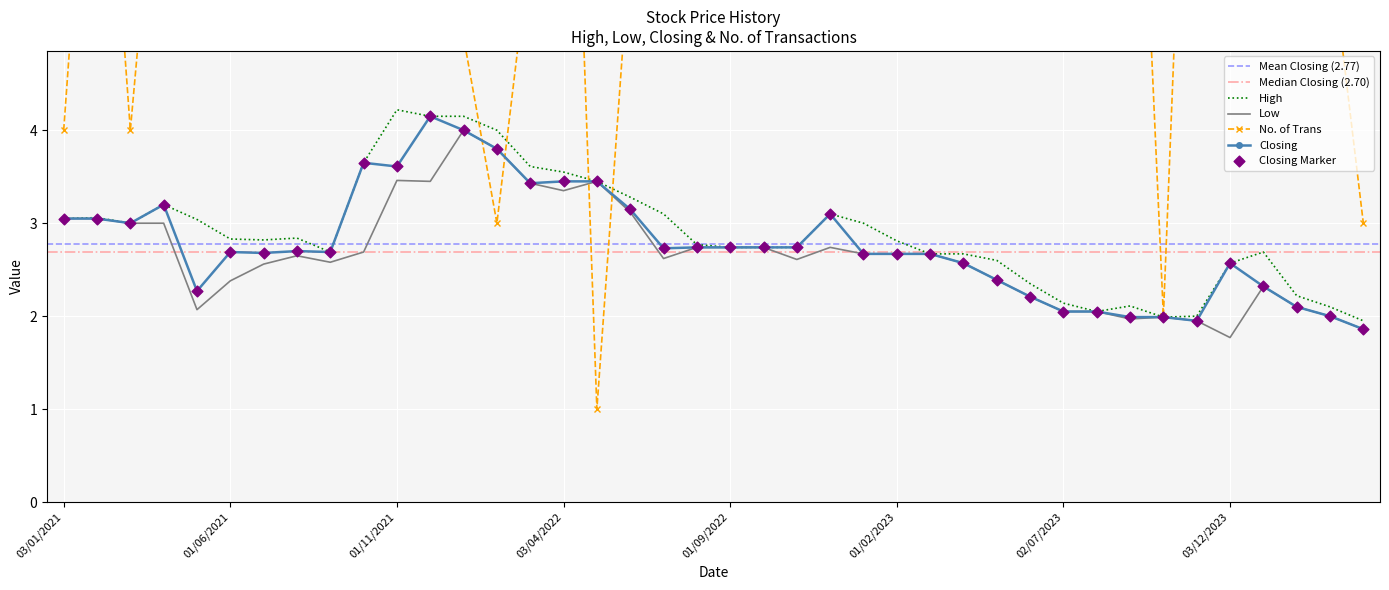

Which series contains the highest Y value?

No. of Trans